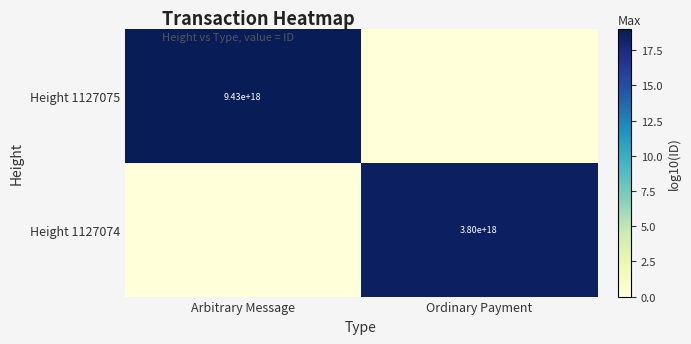

Is the value of Height 1127075 at Arbitrary Message greater than the value of Height 1127074 at Ordinary Payment?

Yes